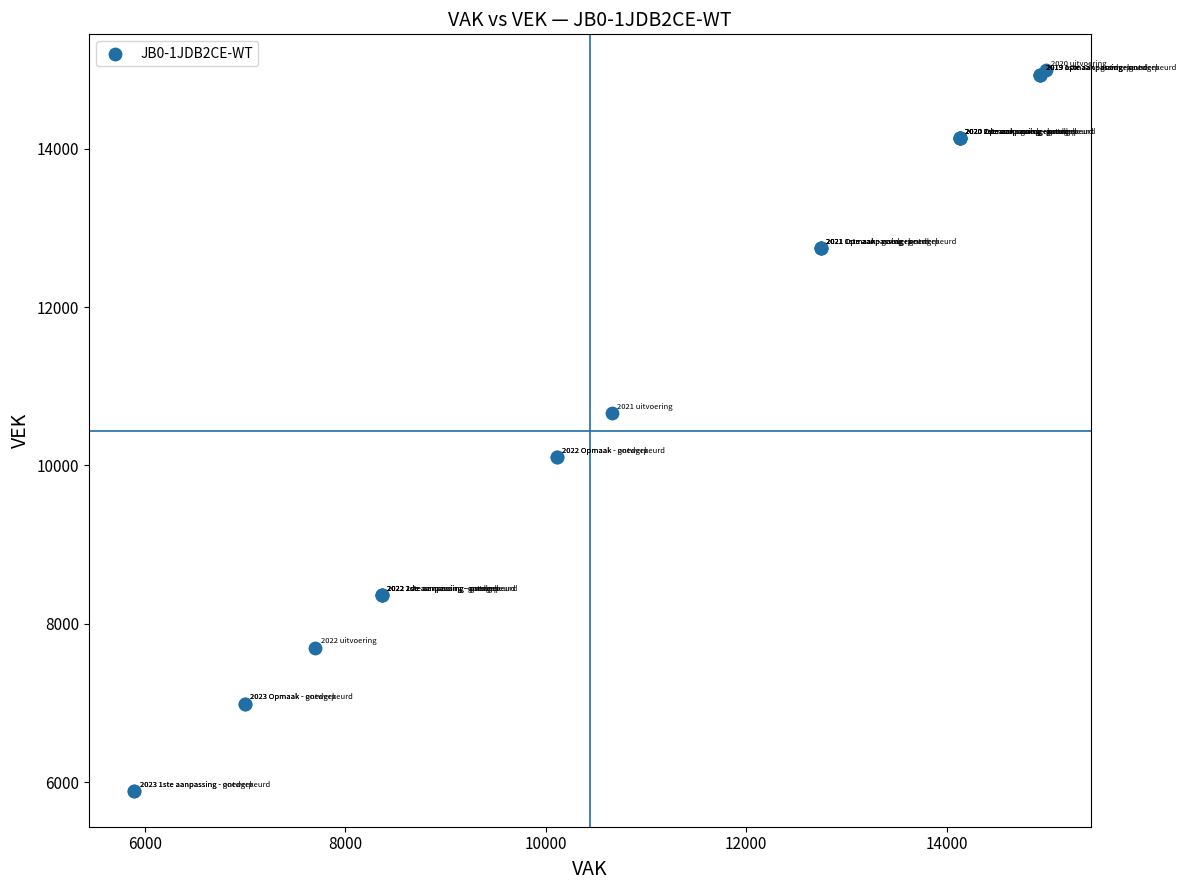

What Y value in the scatter plot is closest to 10441?

10658